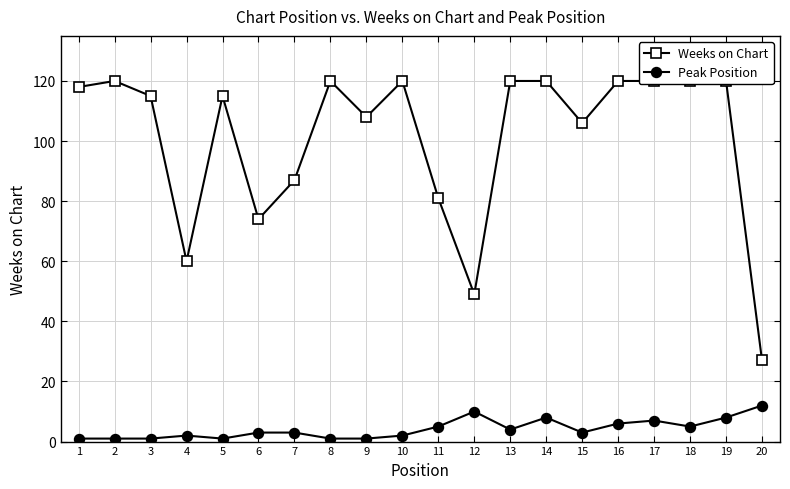

Which series has the widest spread of values?

Weeks on Chart